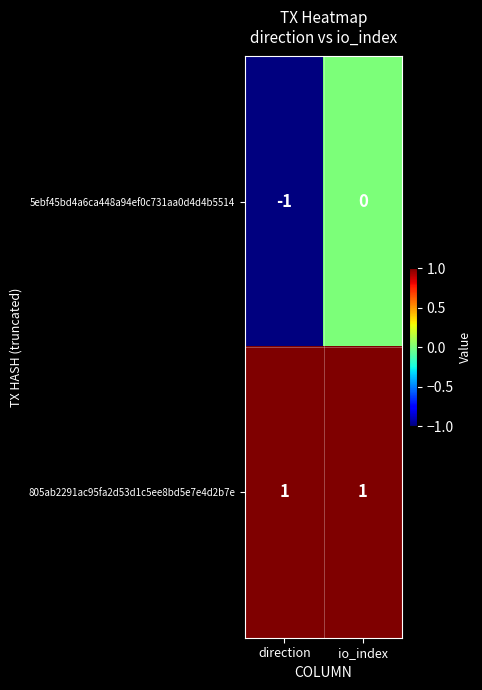

Is it true that 805ab2291ac95fa2d53d1c5ee8bd5e7e4d2b7e equals 2 at direction?

False